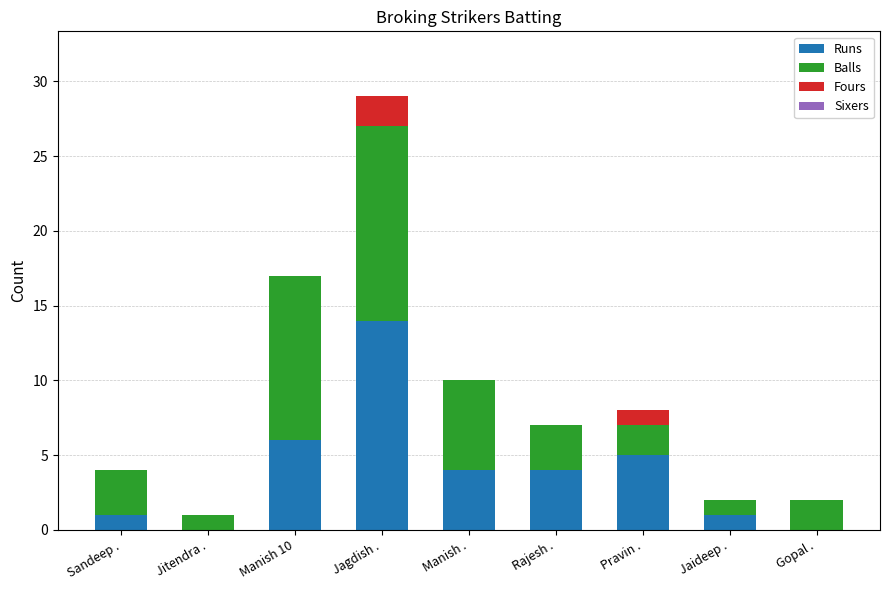

Reading left to right, transcribe the values for Runs.

Sandeep .=1	Jitendra .=0	Manish 10=6	Jagdish .=14	Manish .=4	Rajesh .=4	Pravin .=5	Jaideep .=1	Gopal .=0